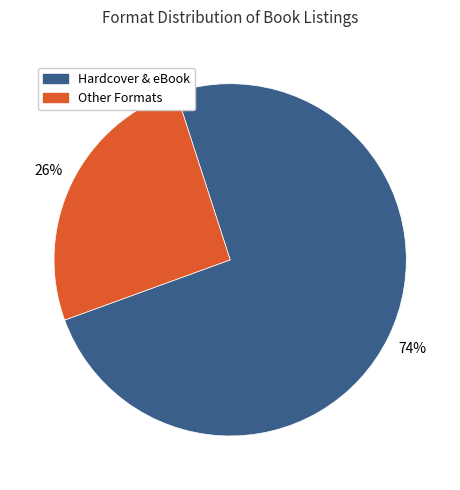

Is it true that Hardcover & eBook is 74% of the pie?

True